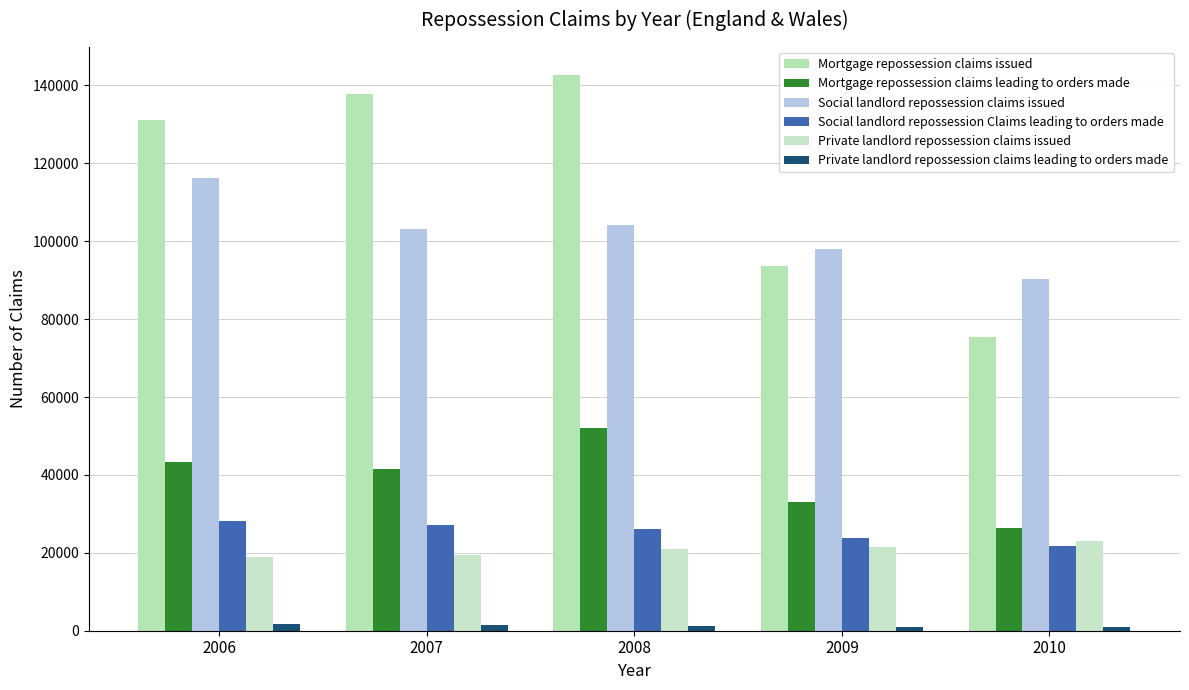

Which series has the largest total across all categories?

Mortgage repossession claims issued